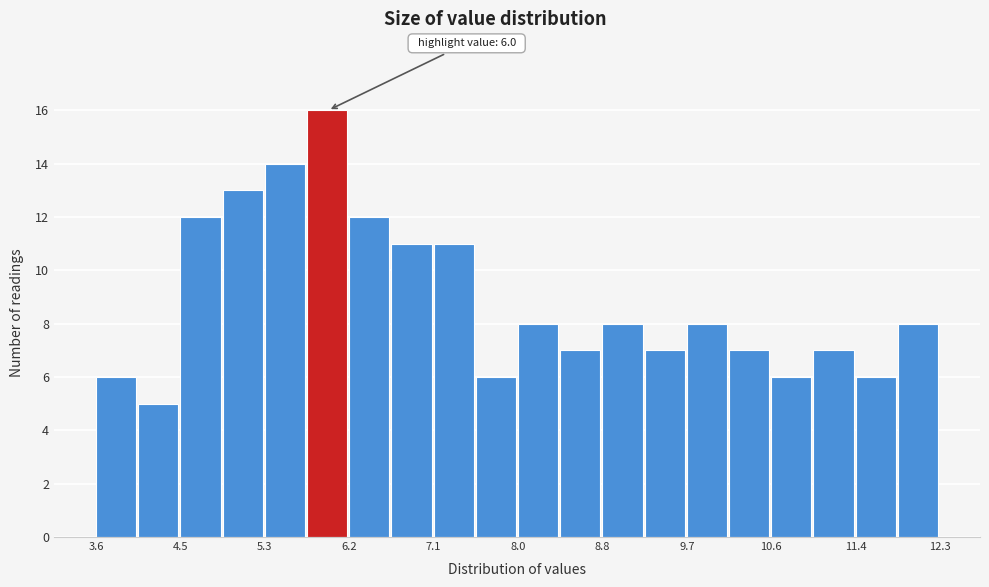

Which range on the x-axis has the tallest bar?

5.8 to 6.2